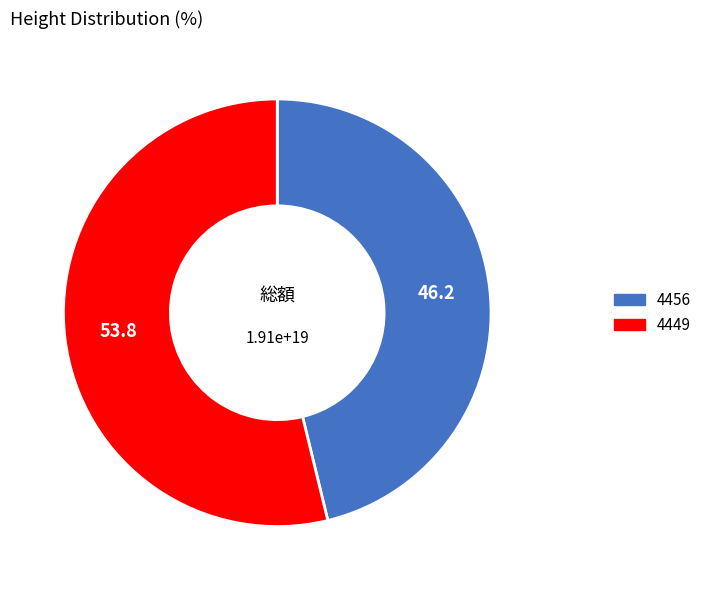

Does any single category account for the majority?

Yes